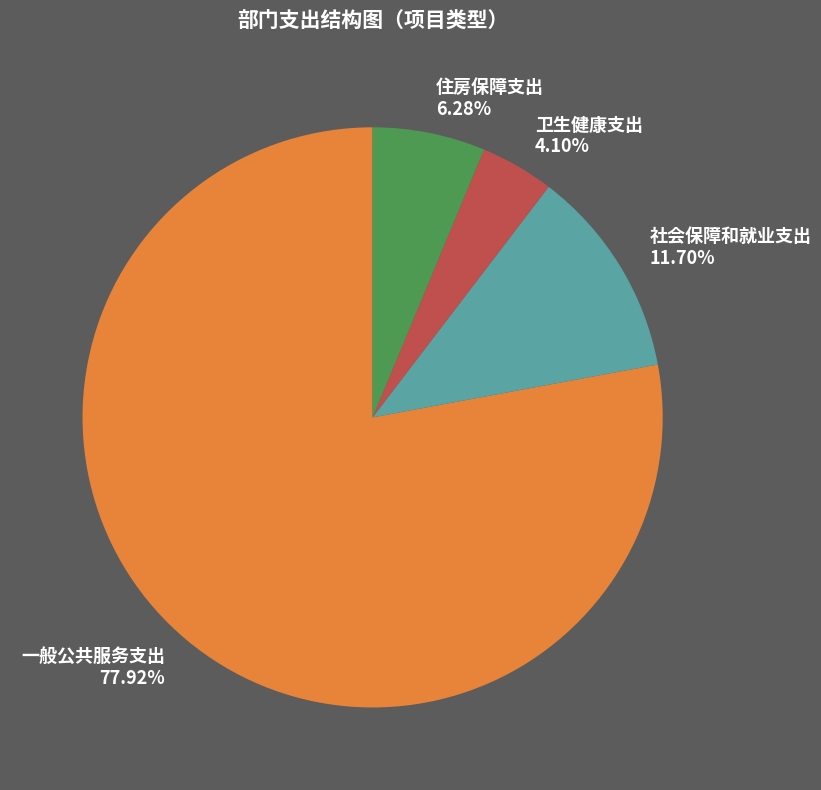

Rank the categories by value from lowest to highest.

卫生健康支出, 住房保障支出, 社会保障和就业支出, 一般公共服务支出